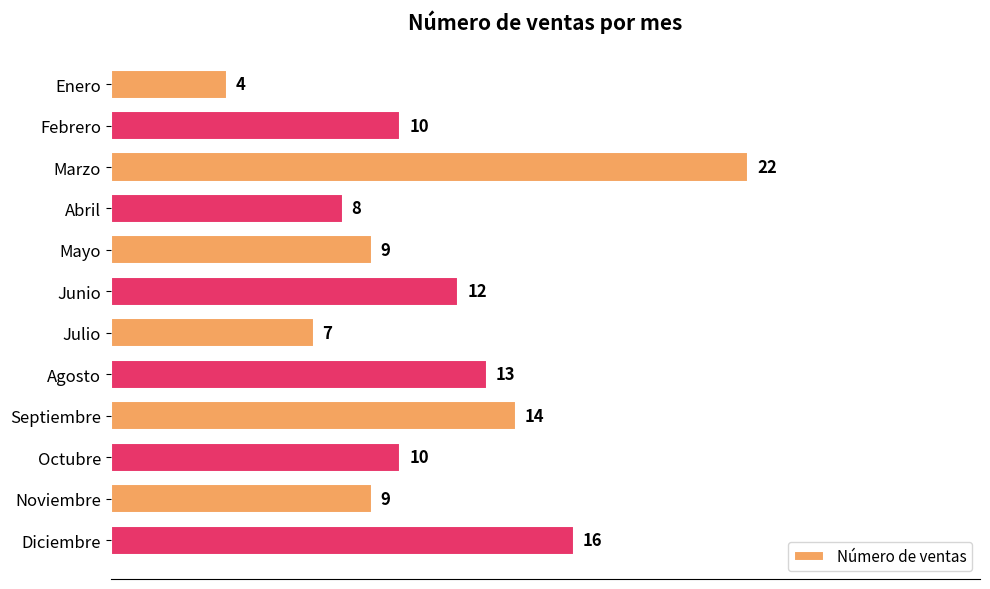

What is the maximum value shown in the chart?

22